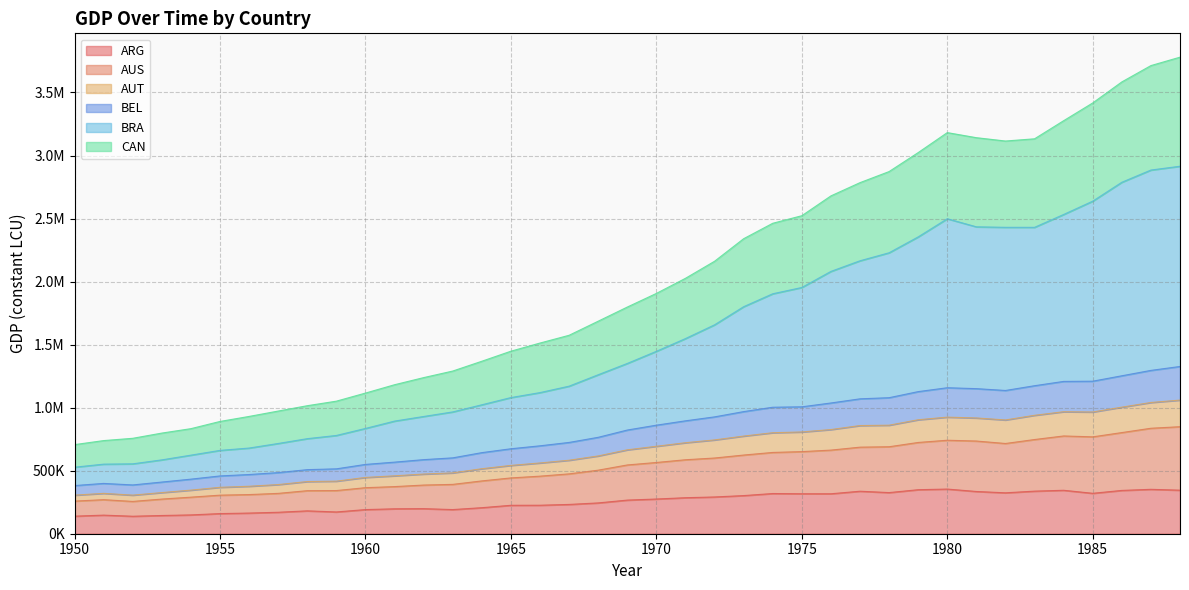

What are all the series names shown in the legend?

ARG, AUS, AUT, BEL, BRA, CAN